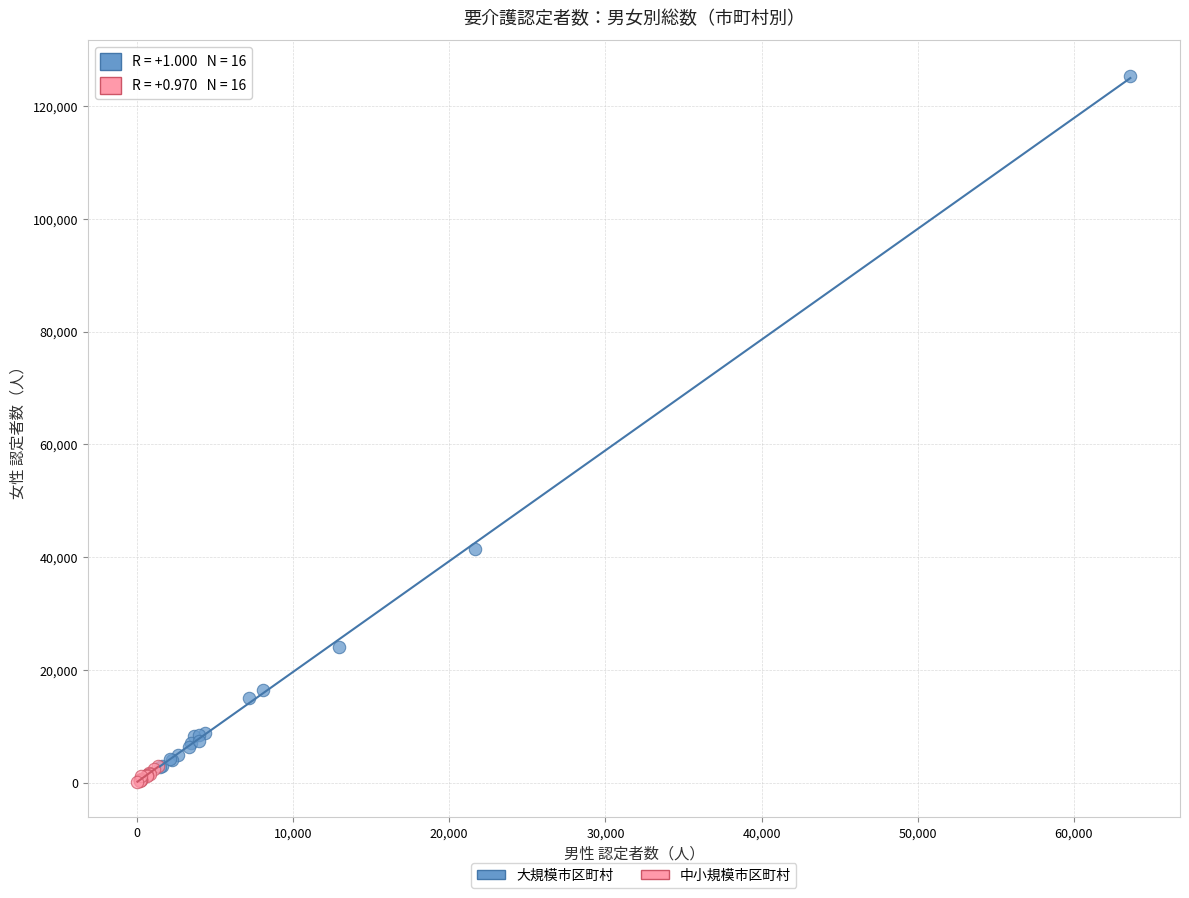

Which series has the largest Y range (max minus min)?

大規模市区町村